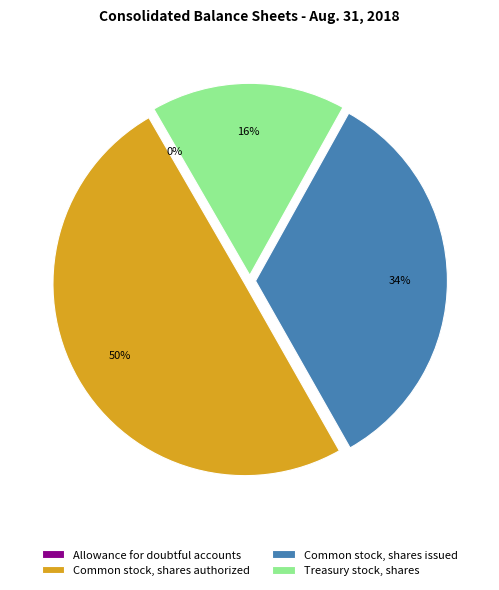

To the nearest percent, what portion does Common stock, shares issued represent?

34%